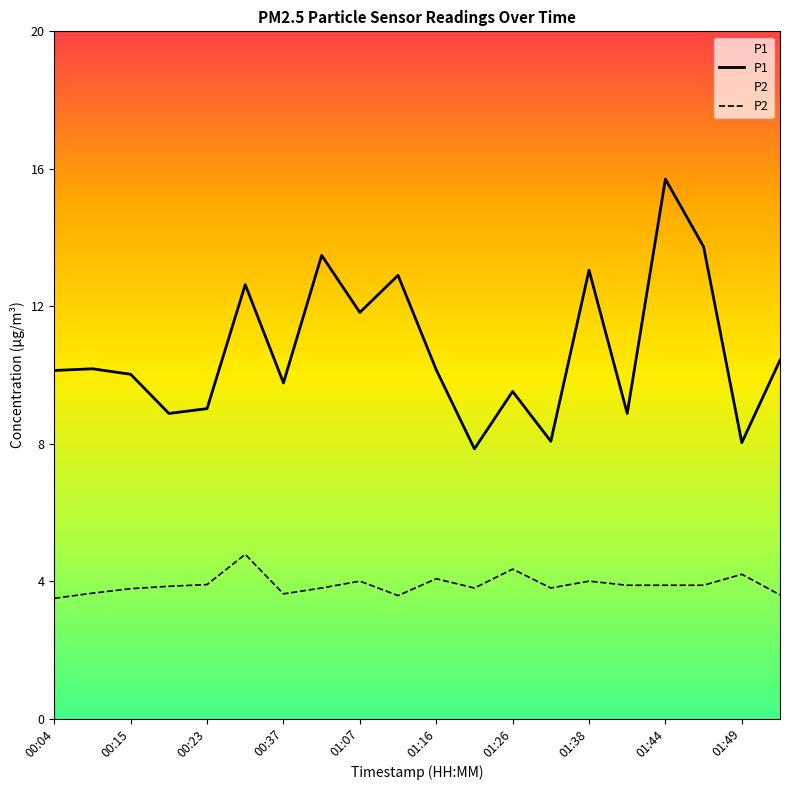

Which series has the widest spread of values?

P1